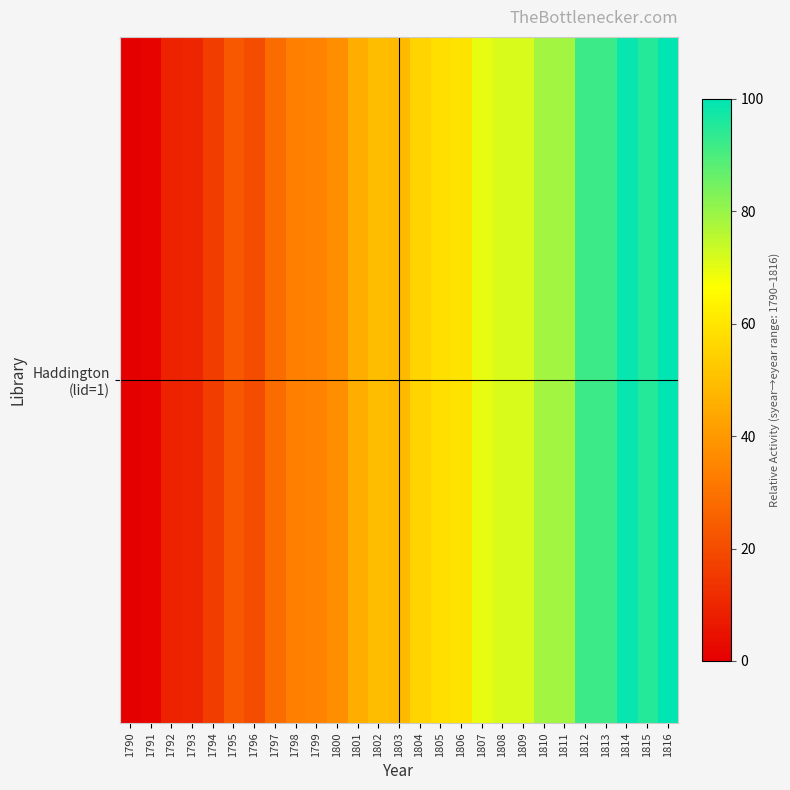

List the labels in order of value, smallest first.

1790, 1791, 1792, 1793, 1794, 1796, 1795, 1797, 1798, 1799, 1800, 1801, 1803, 1802, 1804, 1805, 1806, 1807, 1808, 1809, 1810, 1811, 1812, 1813, 1815, 1814, 1816